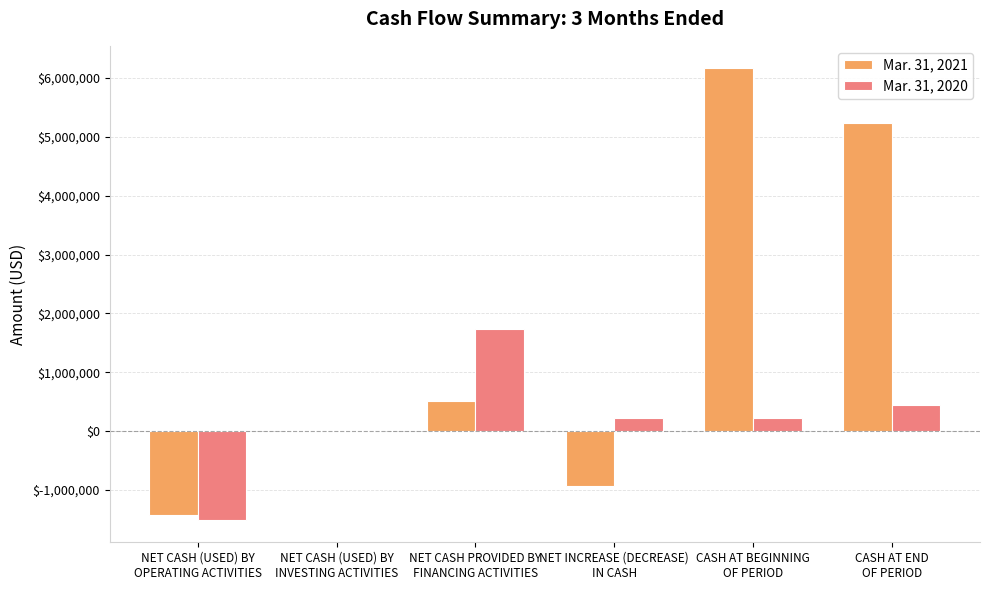

The Mar. 31, 2020 series shows 1730592 at NET CASH PROVIDED BY
FINANCING ACTIVITIES. True or false?

True